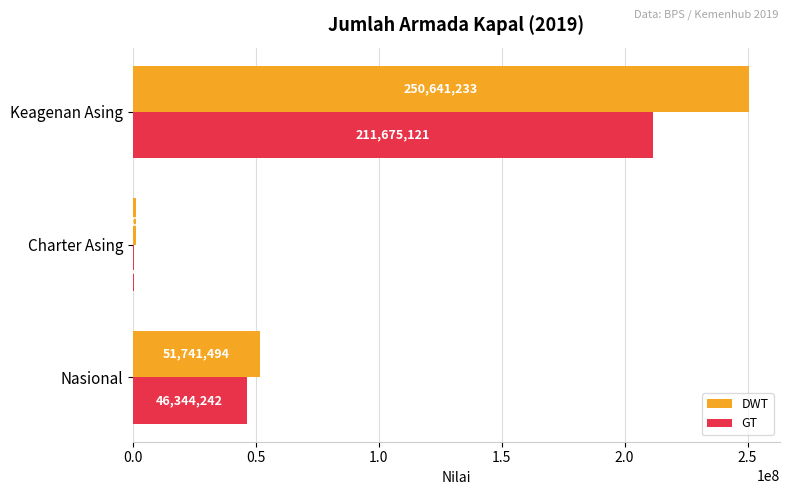

At which category is the sum across all series the highest?

Keagenan Asing